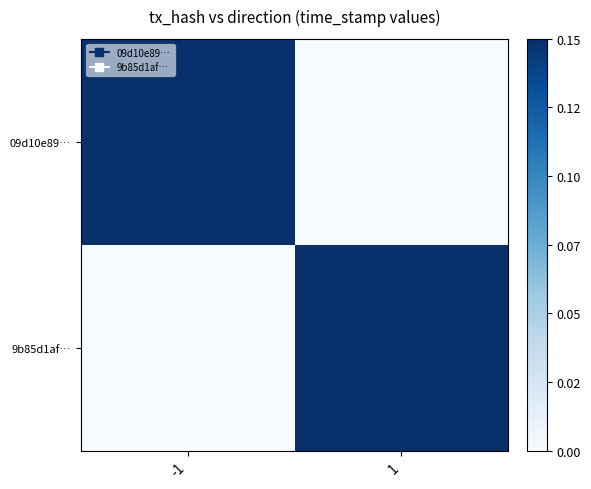

Which label corresponds to the largest value in the chart?

-1